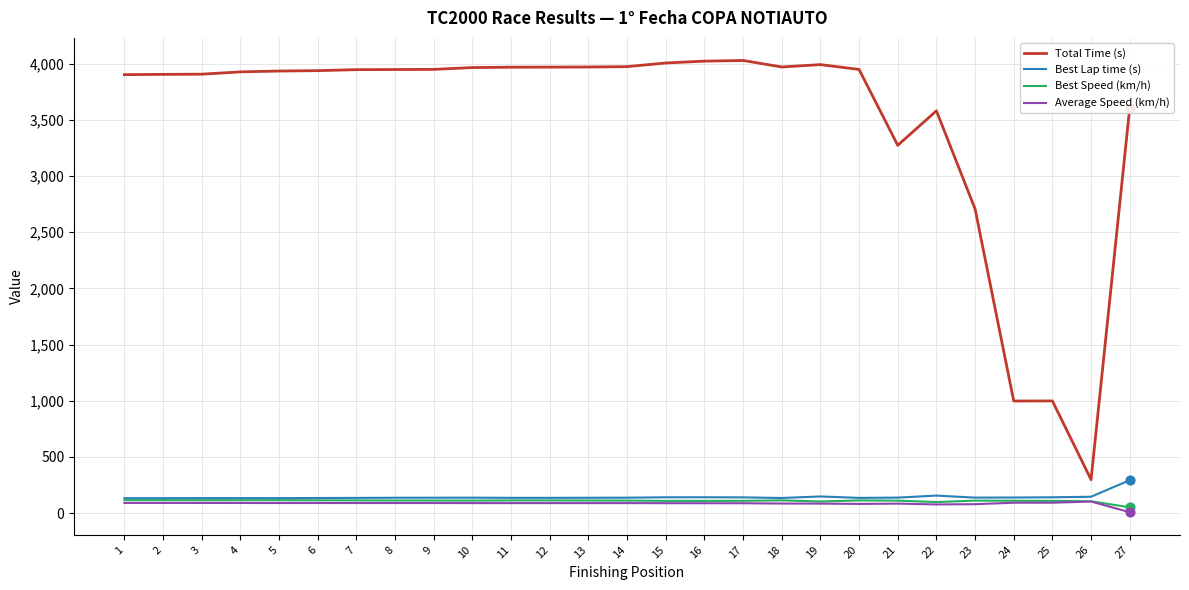

At how many categories does at least one series exceed 643?

26